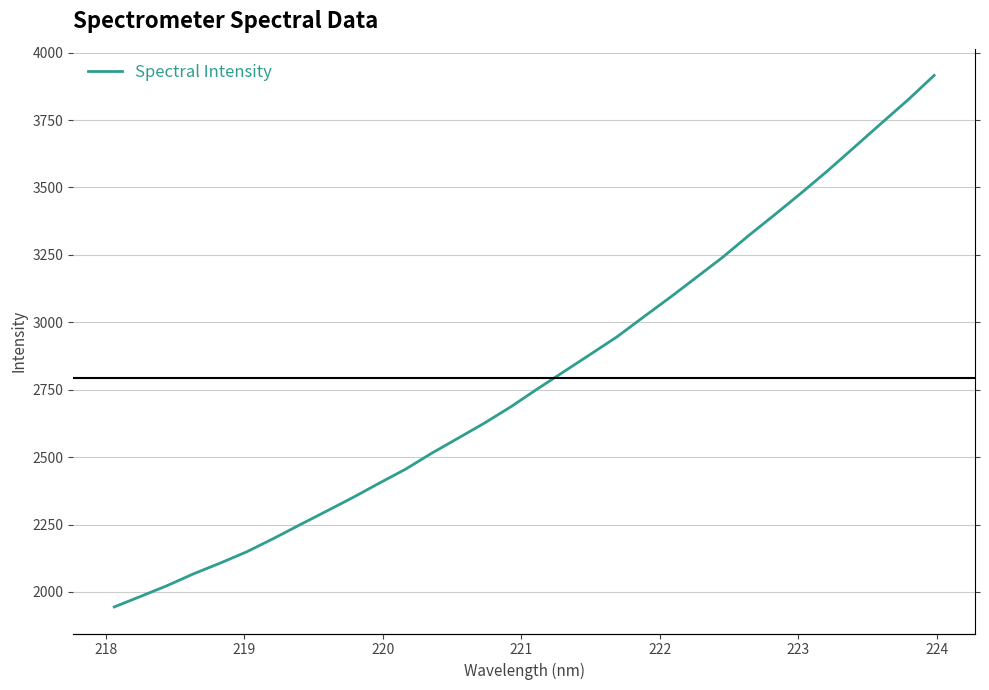

What is the sum of all values?

89448.2